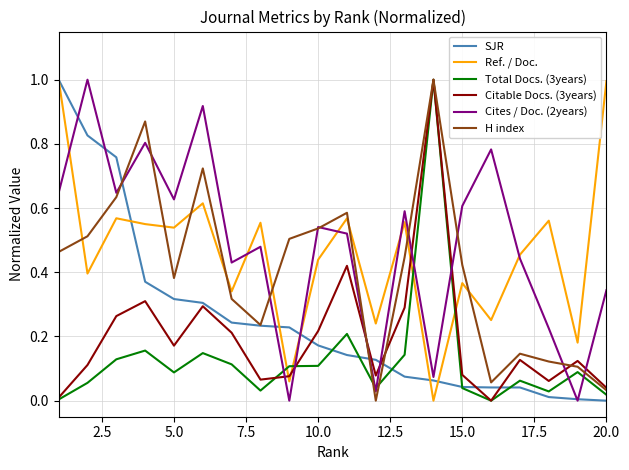

In Cites / Doc. (2years), how many points are lower than both neighbors (excluding endpoints)?

7